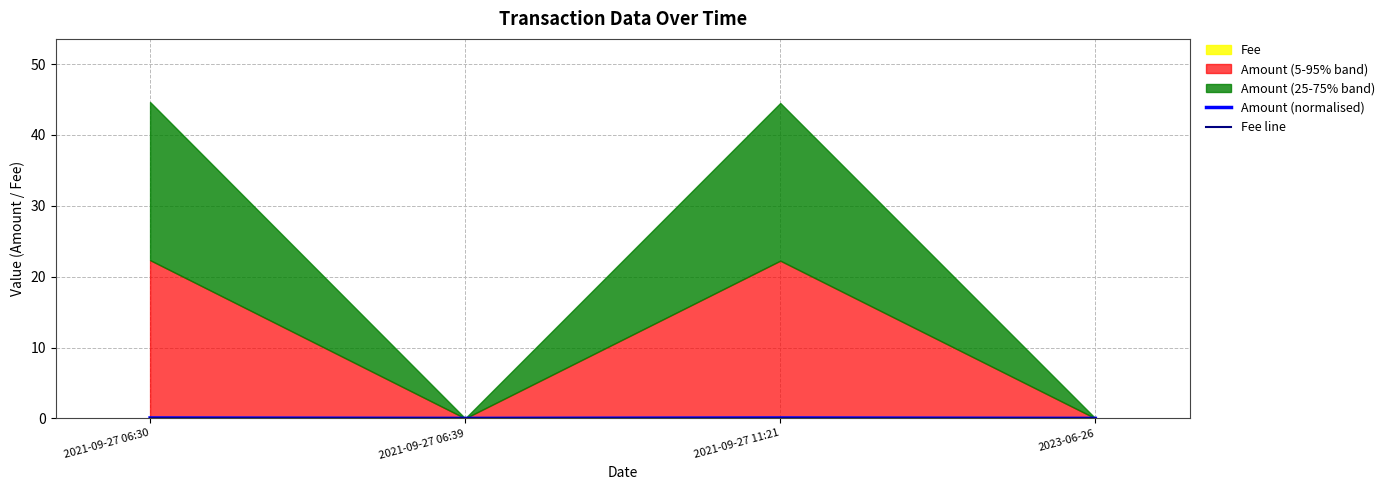

How many lines are shown in the chart?

2